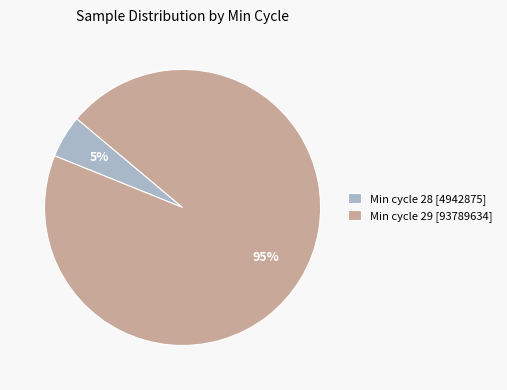

Count the number of slices in the pie.

2